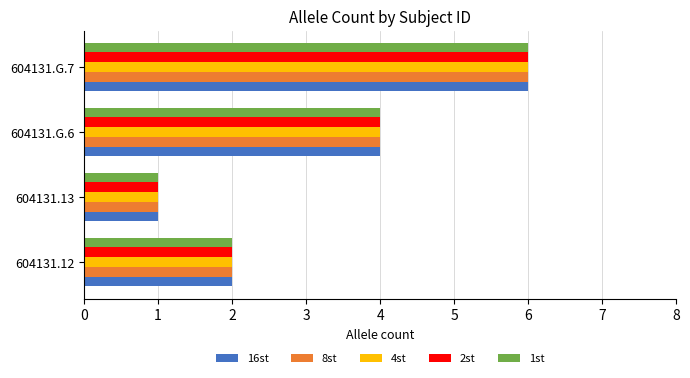

List the labels in order of 4st value, largest first.

604131.G.7, 604131.G.6, 604131.12, 604131.13